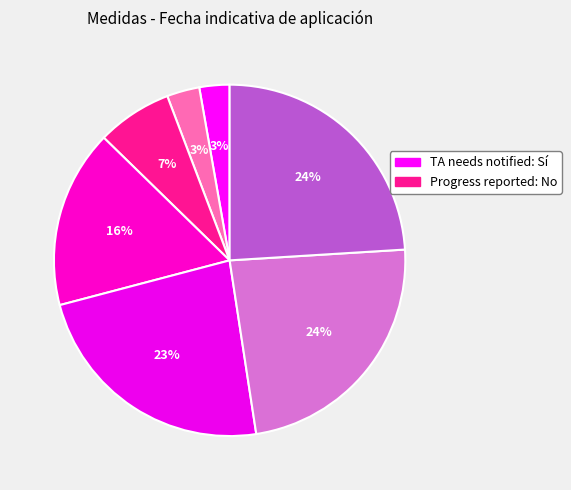

Is there any slice that represents more than half of the pie?

No